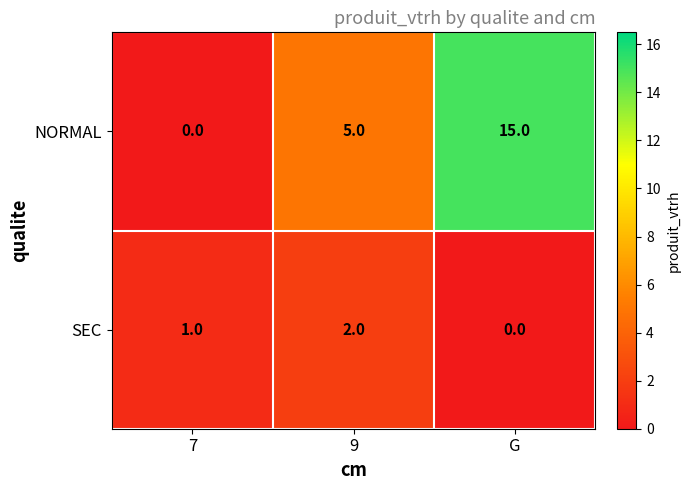

Count the NORMAL values in the range 0 to 15.

3